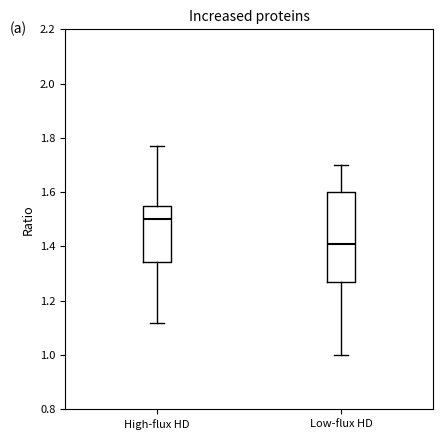

Which box's median line is the lowest?

Low-flux HD